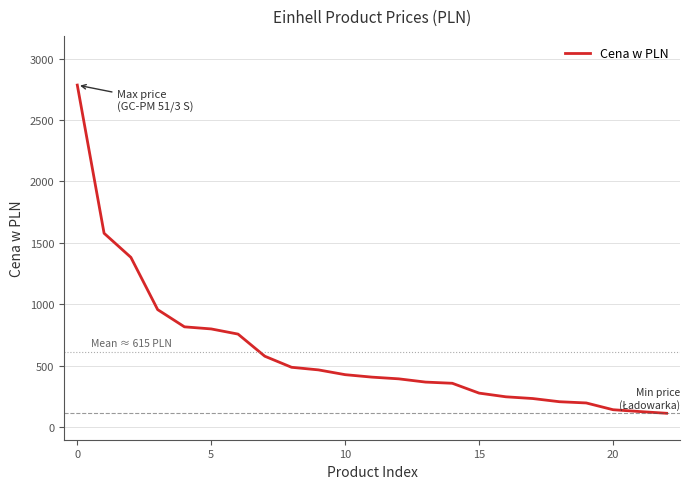

What is the minimum value shown in the chart?

115.0